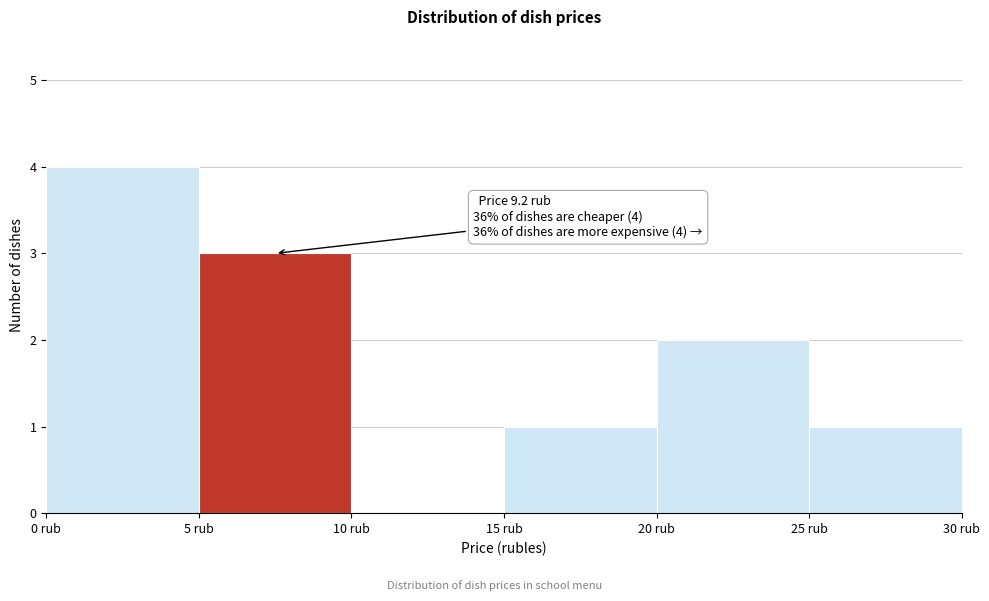

Which range on the x-axis has the tallest bar?

0 to 5